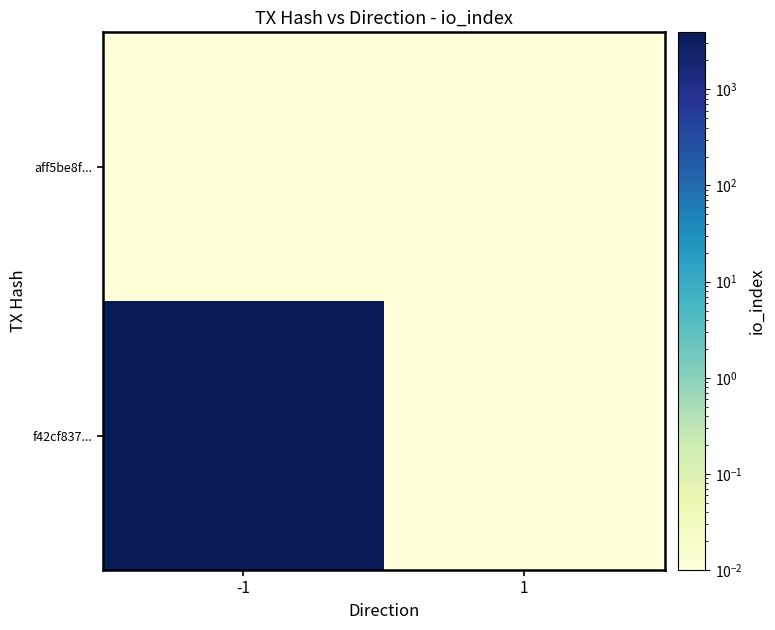

At which category is the sum across all series the highest?

-1